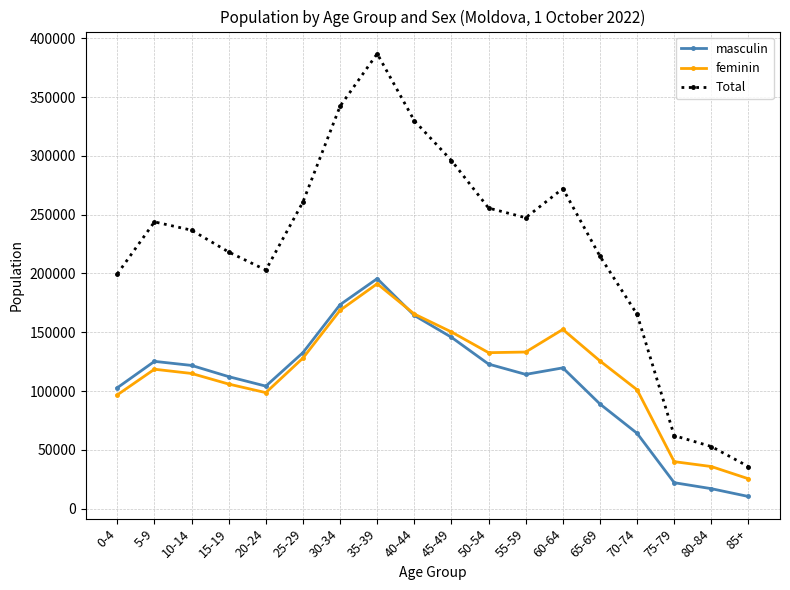

What are all the series names shown in the legend?

masculin, feminin, Total